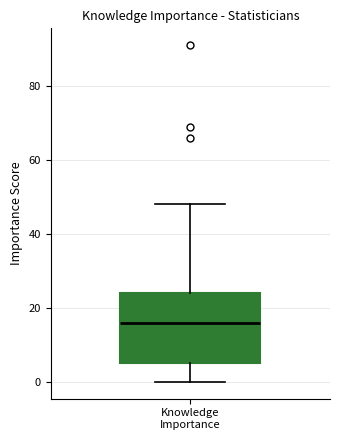

Where is the upper edge of the box for Knowledge Importance on the y-axis? The values are not printed on the chart, so give them approximately, as read against the axis.

24